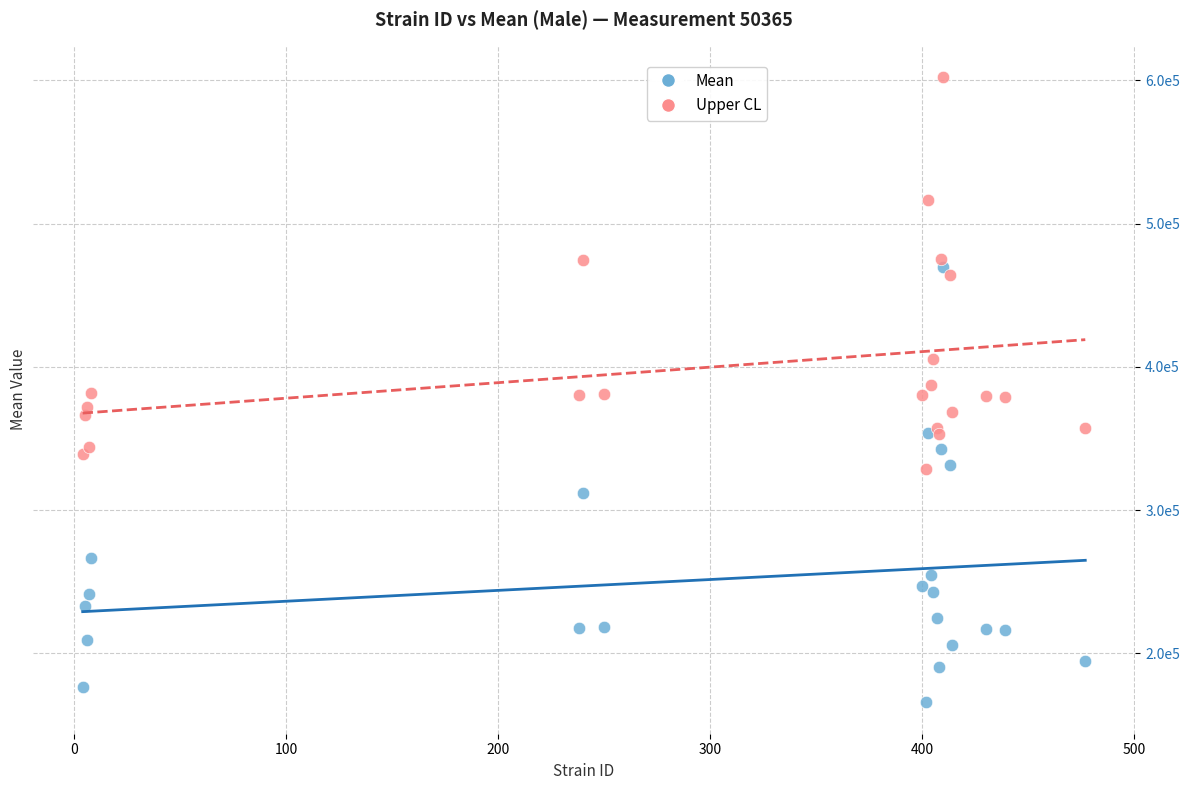

Which series has the largest Y range (max minus min)?

Mean